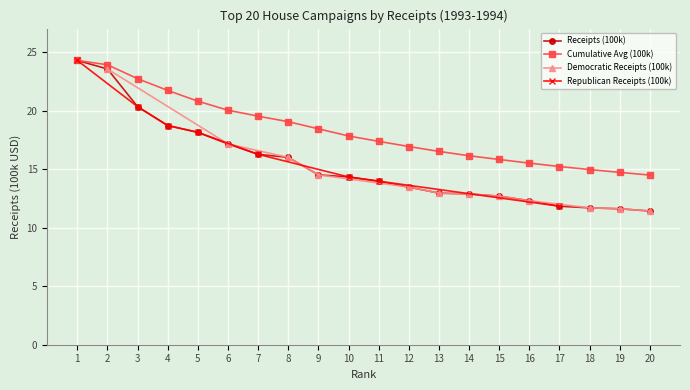

True or false: Receipts (100k) and Cumulative Avg (100k) cross at least once.

False